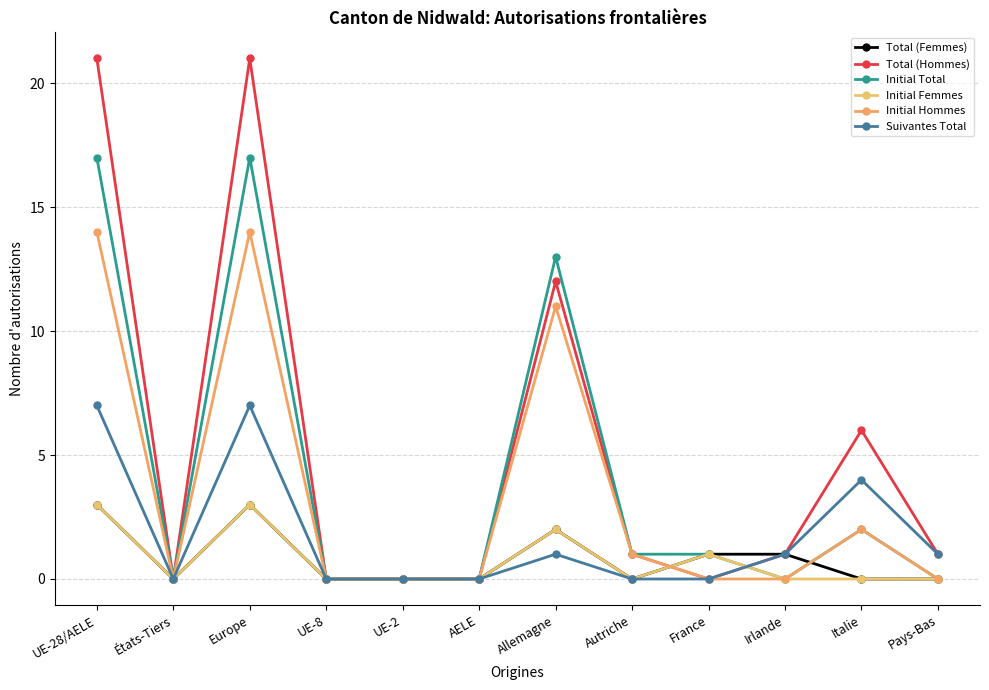

What is the sum of the Initial Total values at France and AELE?

1